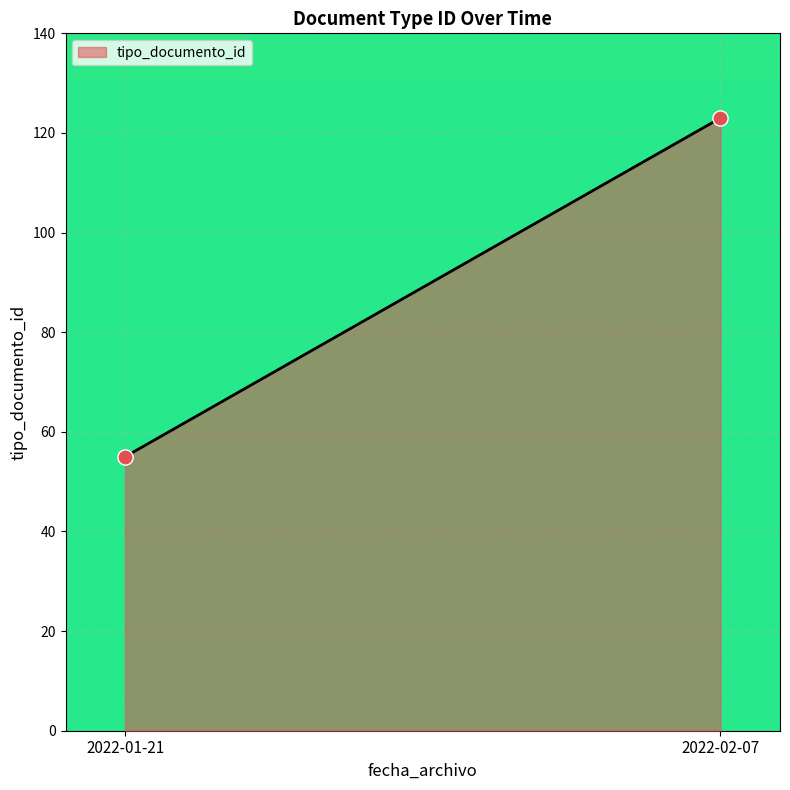

What is the average Y value?

89